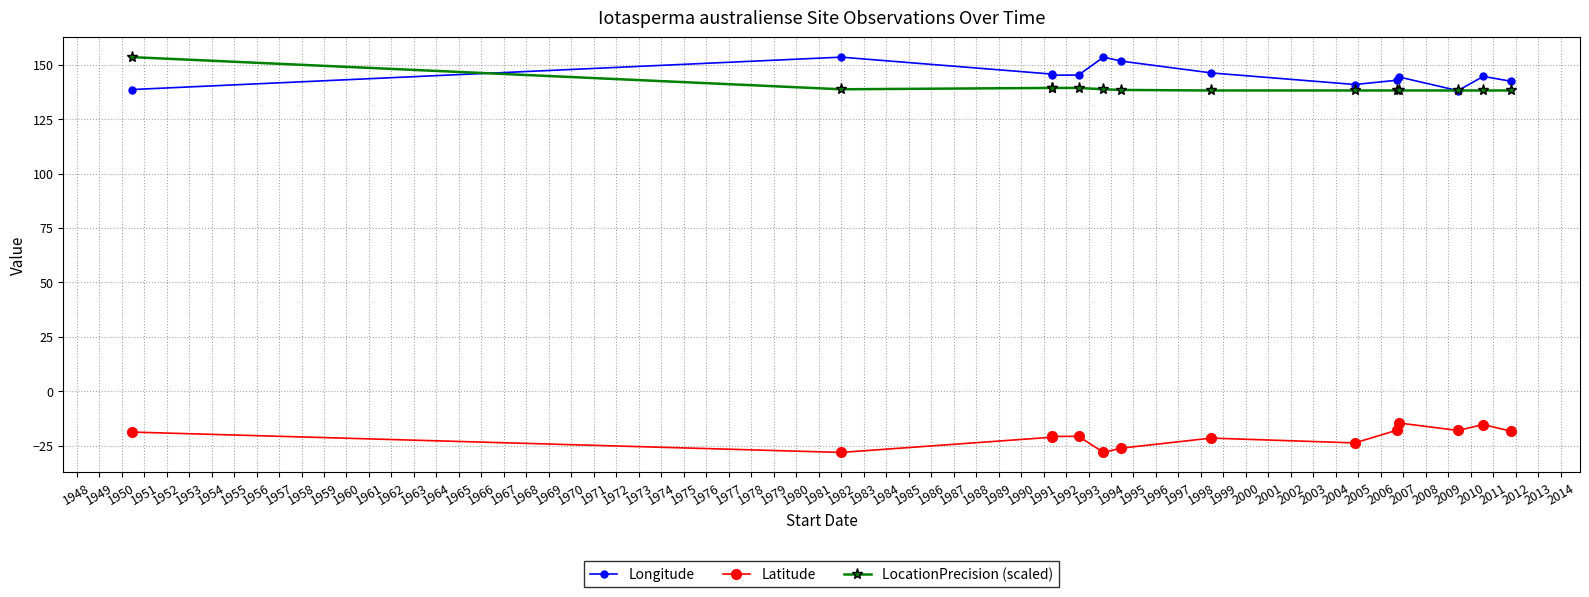

What is the difference between the maximum and second lowest values in the LocationPrecision (scaled) series?

15.3